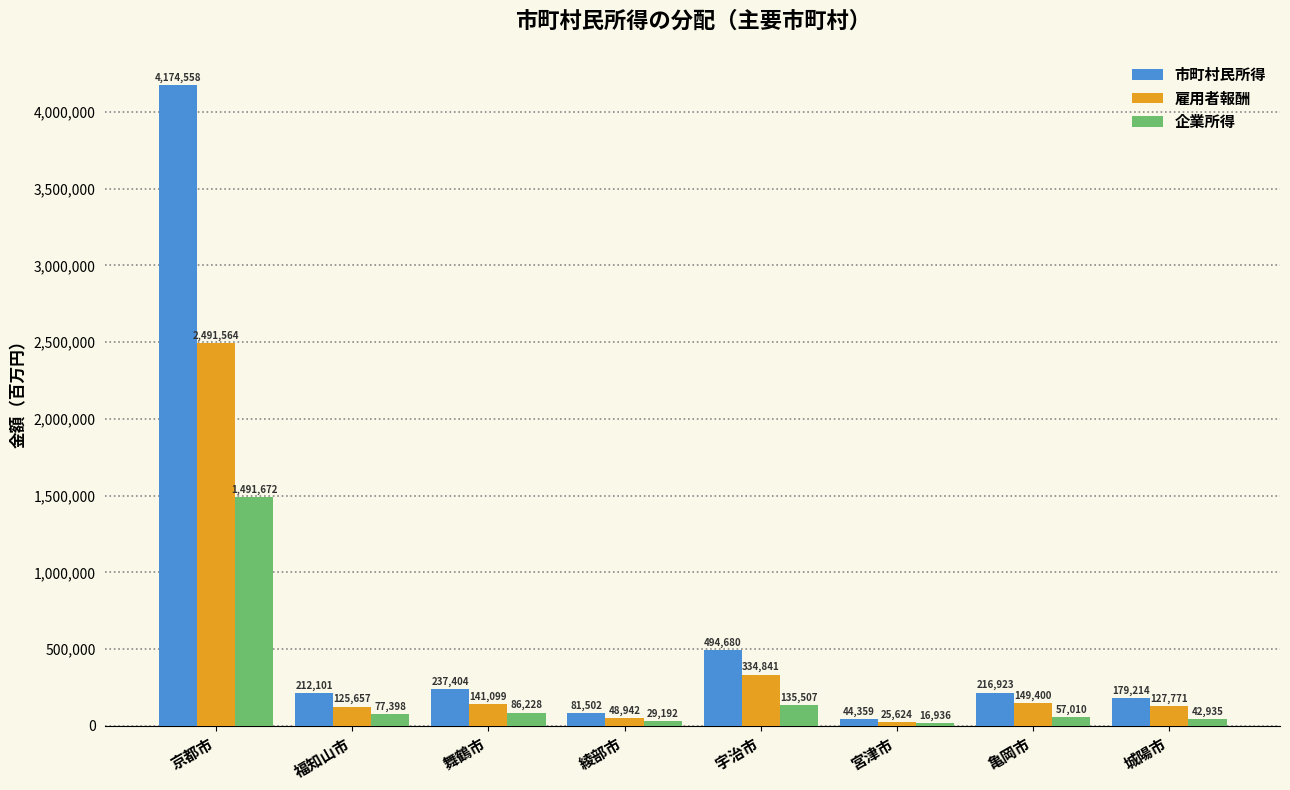

Count the number of categories in the chart.

8